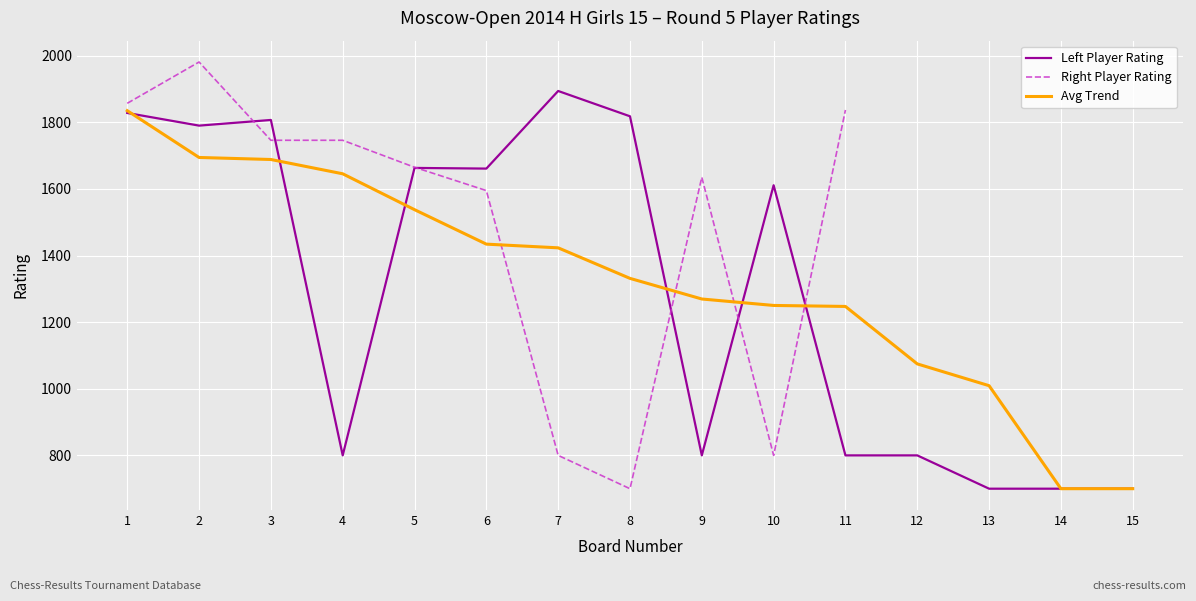

Where is the first local minimum for Left Player Rating?

2